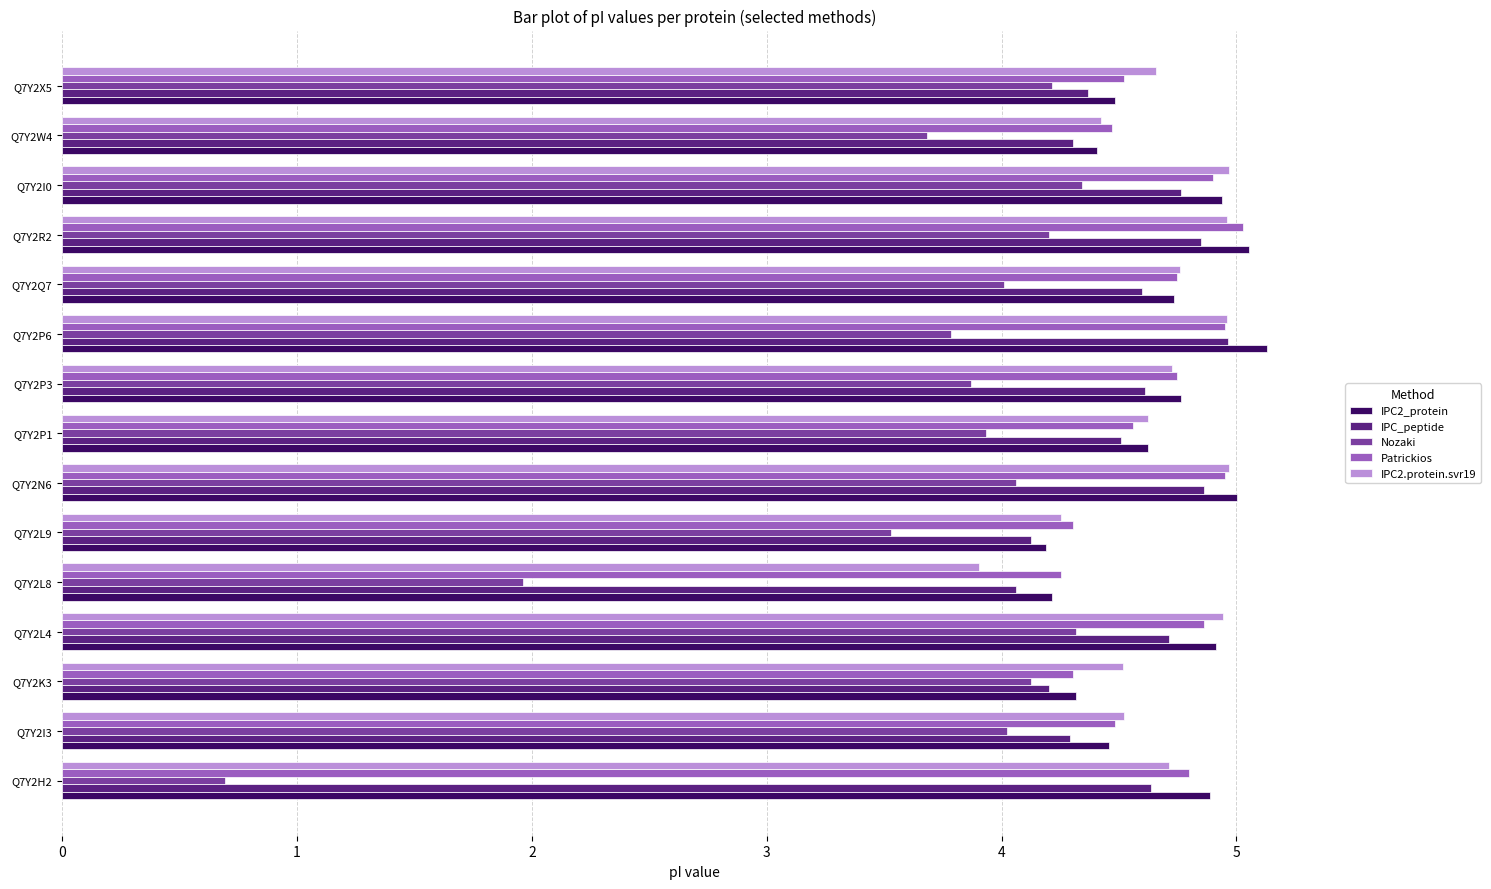

The value of Nozaki at Q7Y2L8 is 3.1. True or false?

False